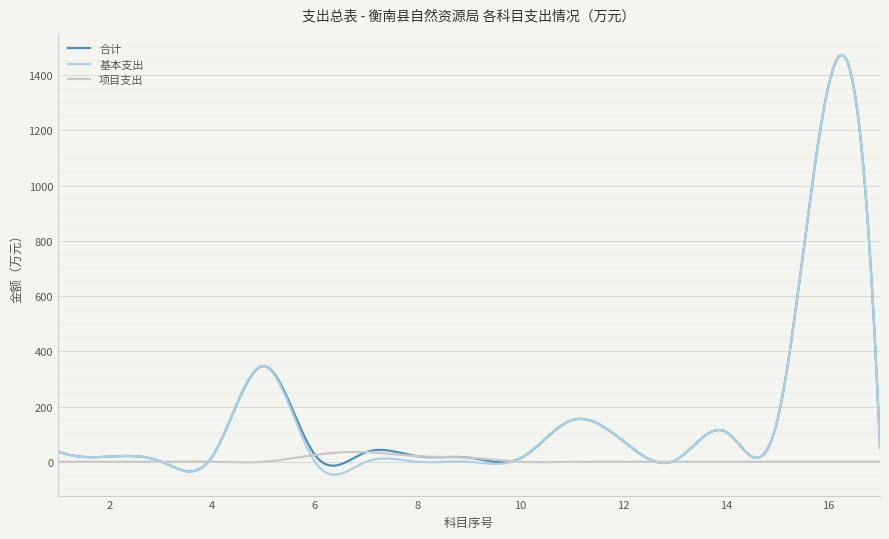

What is the minimum value shown in the chart?

-46.3